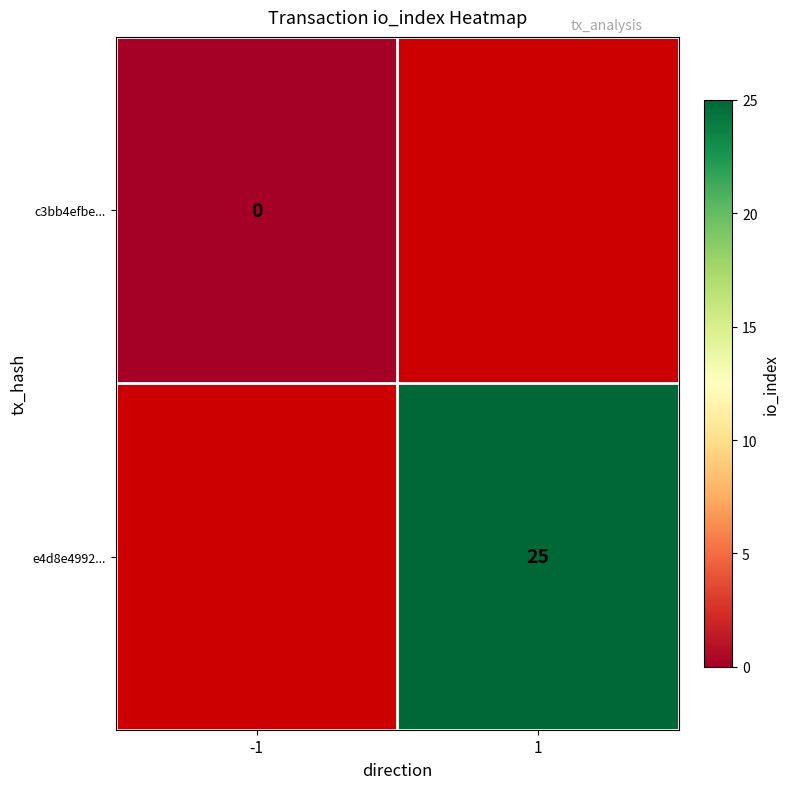

Is it true that e4d8e4992... equals 43 at 1?

False